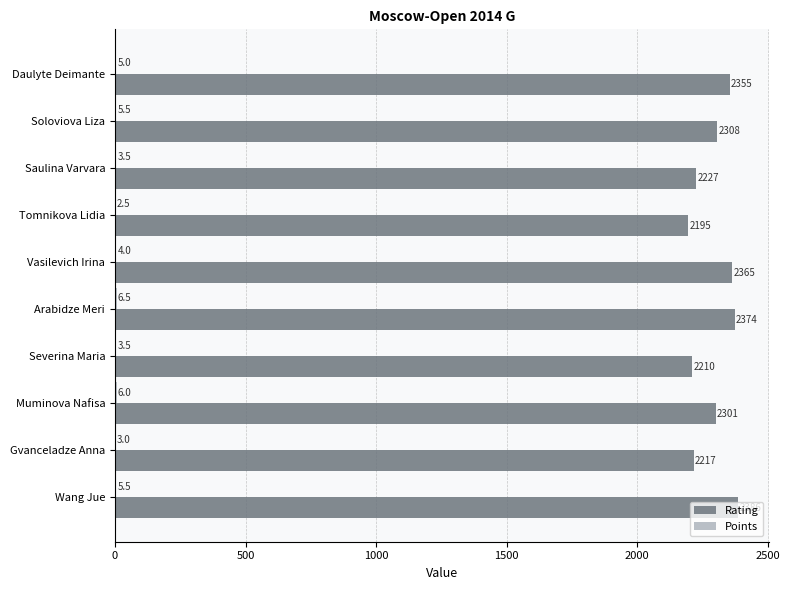

The value of Rating at Tomnikova Lidia is 1343.0. True or false?

False